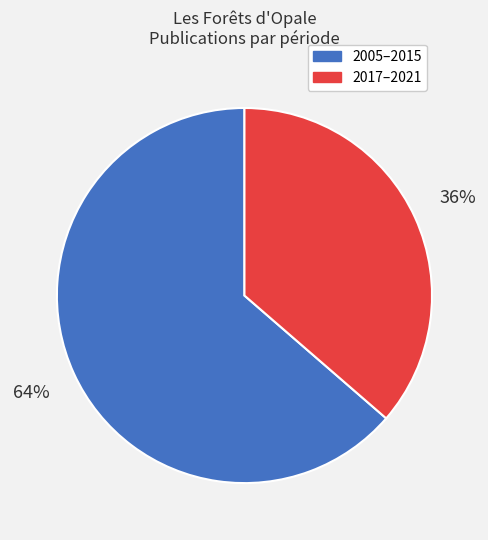

To the nearest percent, what is the average slice percentage?

50%